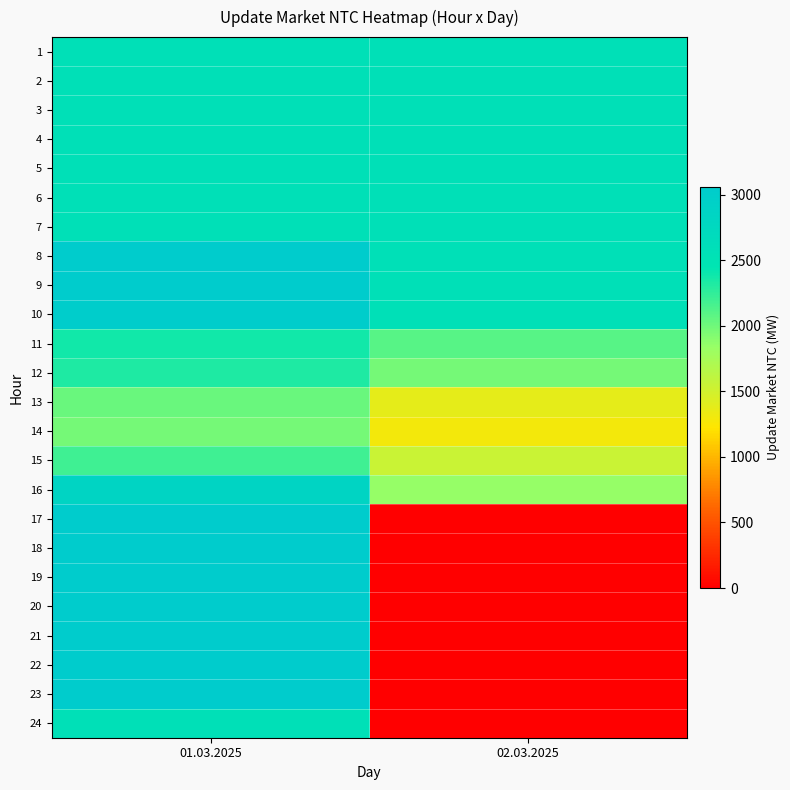

Reading left to right, transcribe all the data shown in this chart.

1: 01.03.2025=2563	02.03.2025=2563
2: 01.03.2025=2563	02.03.2025=2563
3: 01.03.2025=2563	02.03.2025=2563
4: 01.03.2025=2563	02.03.2025=2563
5: 01.03.2025=2563	02.03.2025=2563
6: 01.03.2025=2563	02.03.2025=2563
7: 01.03.2025=2563	02.03.2025=2563
8: 01.03.2025=3060	02.03.2025=2563
9: 01.03.2025=3060	02.03.2025=2563
10: 01.03.2025=3030	02.03.2025=2560
11: 01.03.2025=2372	02.03.2025=2099
12: 01.03.2025=2329	02.03.2025=1973
13: 01.03.2025=2022	02.03.2025=1385
14: 01.03.2025=1978	02.03.2025=1301
15: 01.03.2025=2197	02.03.2025=1553
16: 01.03.2025=2854	02.03.2025=1847
17: 01.03.2025=3060	02.03.2025=0
18: 01.03.2025=3060	02.03.2025=0
19: 01.03.2025=3060	02.03.2025=0
20: 01.03.2025=3060	02.03.2025=0
21: 01.03.2025=3060	02.03.2025=0
22: 01.03.2025=3060	02.03.2025=0
23: 01.03.2025=3060	02.03.2025=0
24: 01.03.2025=2563	02.03.2025=0